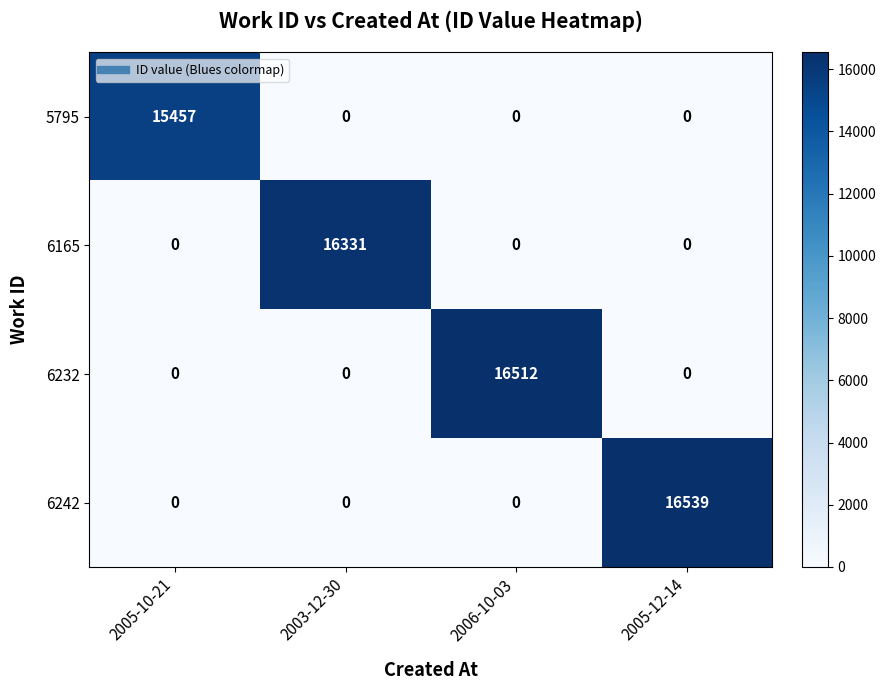

The value of 6232 at 2006-10-03 is 22126. True or false?

False